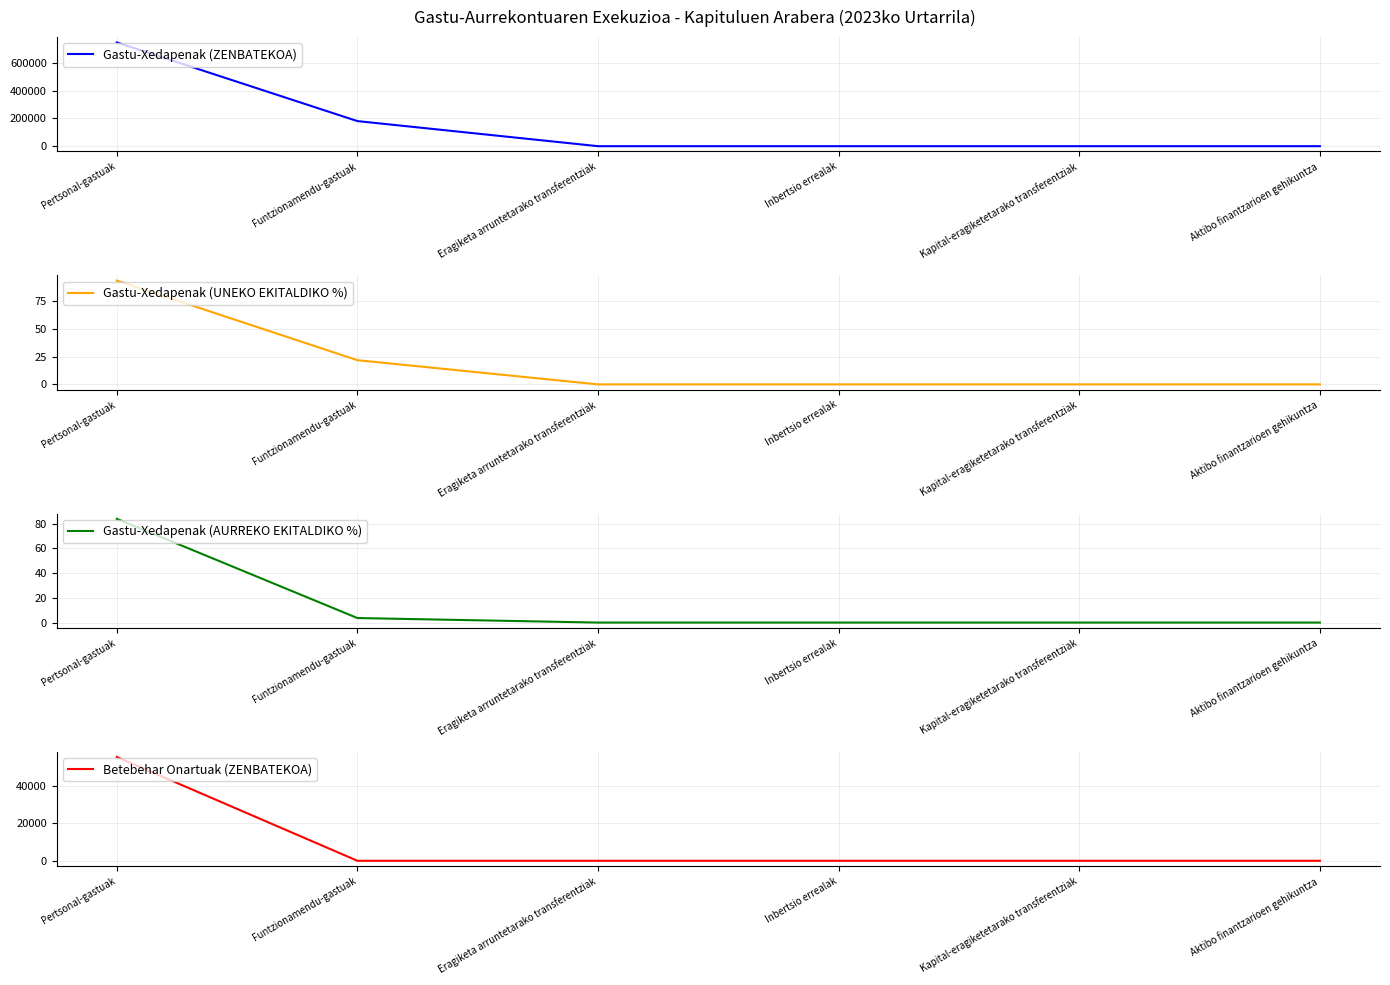

Which category has the lowest value in the Betebehar Onartuak (ZENBATEKOA) series?

Funtzionamendu-gastuak